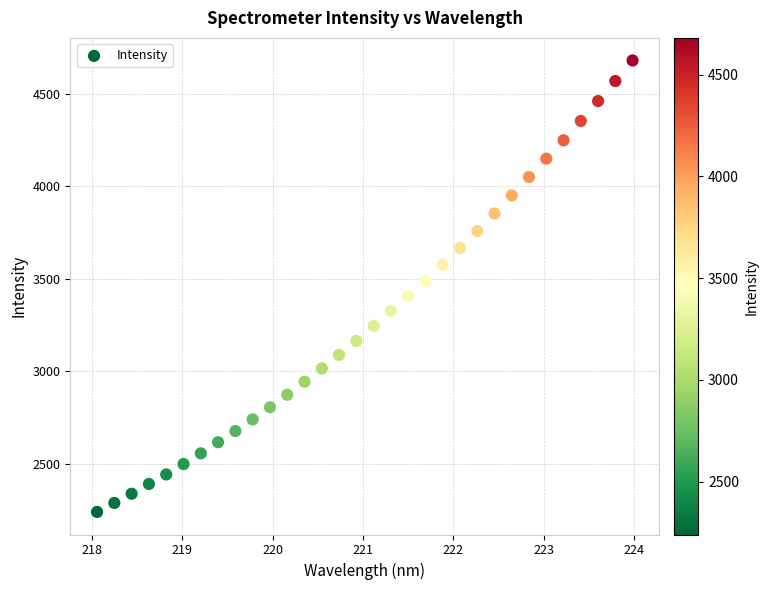

What is the range of X values (max minus min)?

5.9